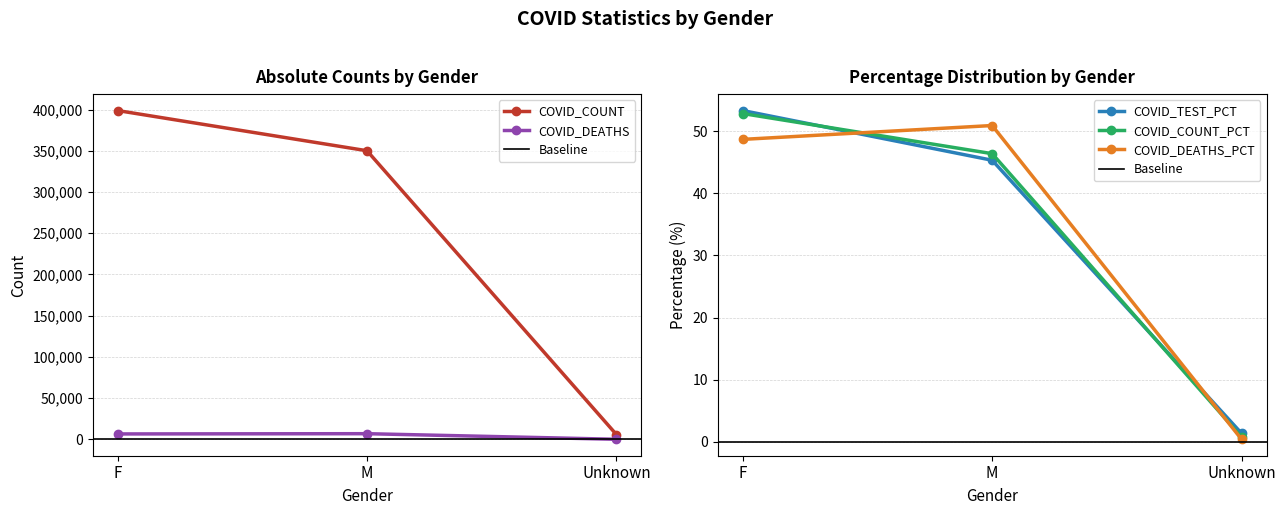

Which series has the largest range (max minus min)?

COVID_COUNT